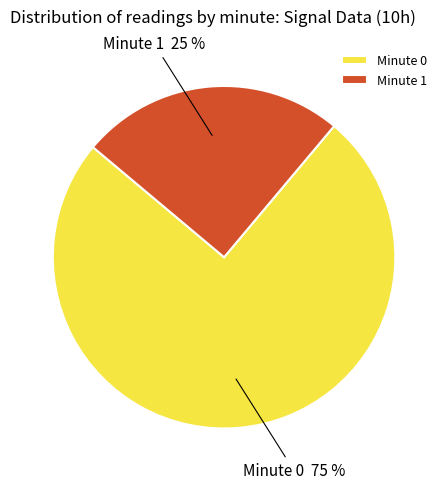

Approximately how many times larger is the value at Minute 0 compared to Minute 1?

3.0